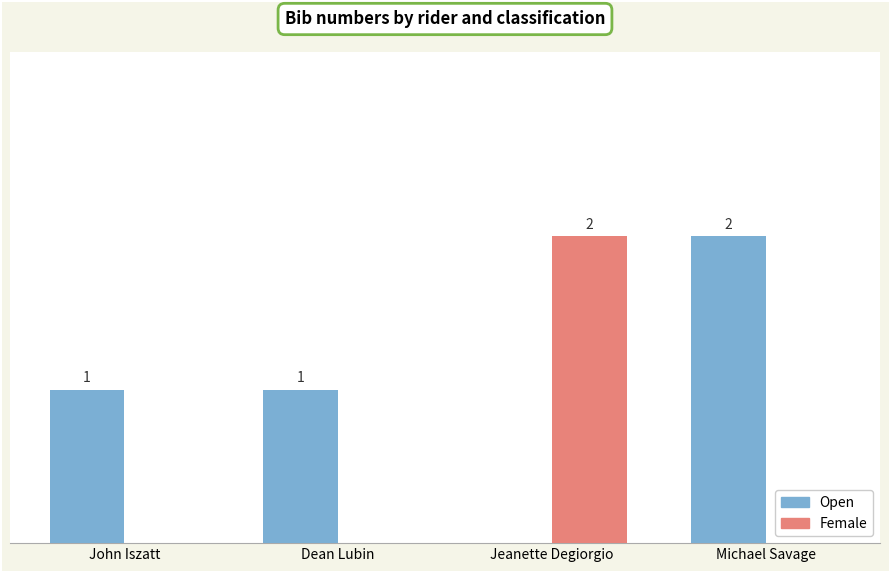

Is the value of Open at Dean Lubin greater than the value of Female at John Iszatt?

Yes